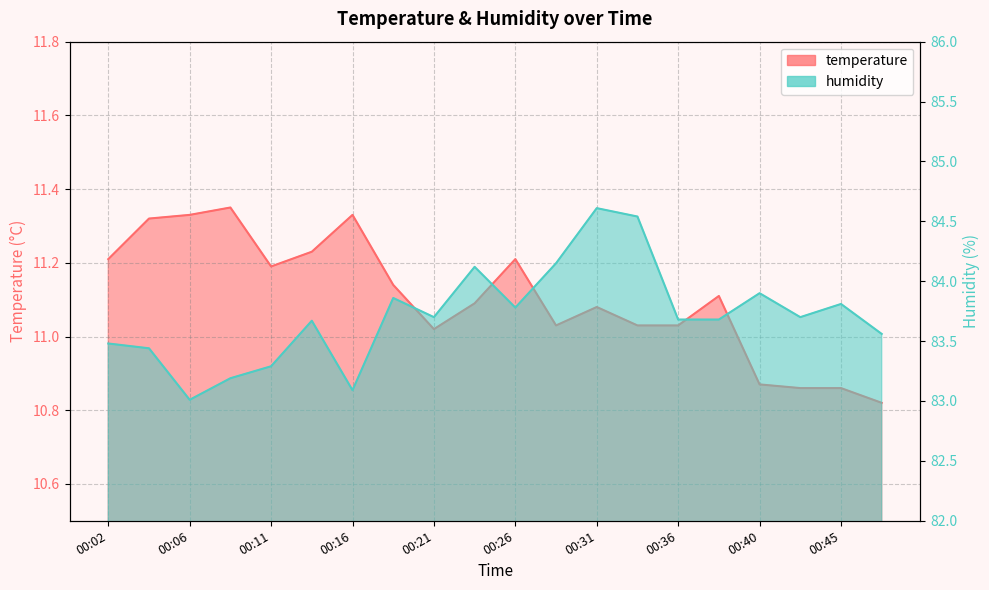

Where is temperature nearest to the value 11?

00:21